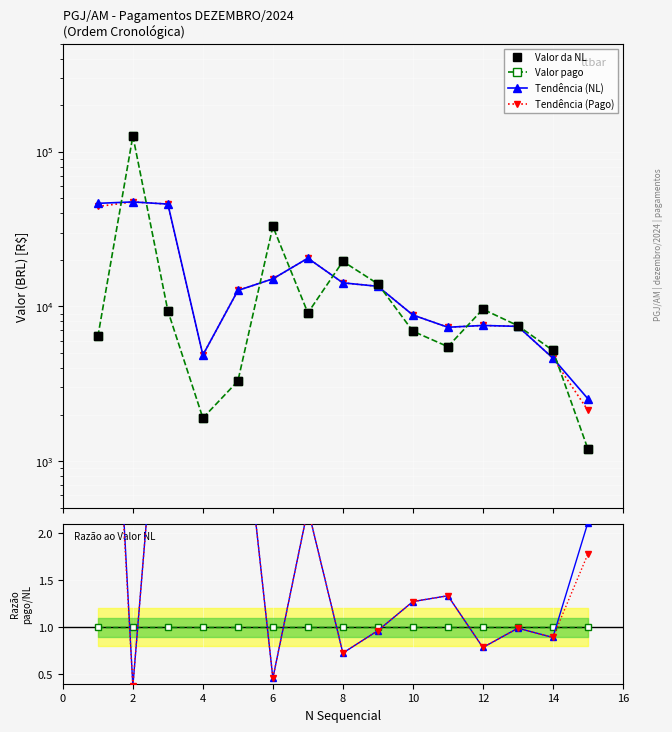

How many interior local valleys does the Tendência (Pago) series have?

2